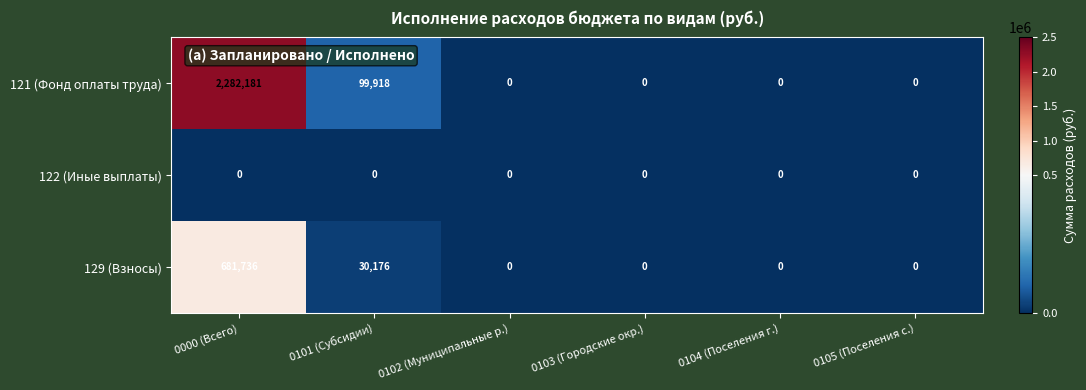

List the series in order of their peak value, lowest first.

122 (Иные выплаты), 129 (Взносы), 121 (Фонд оплаты труда)